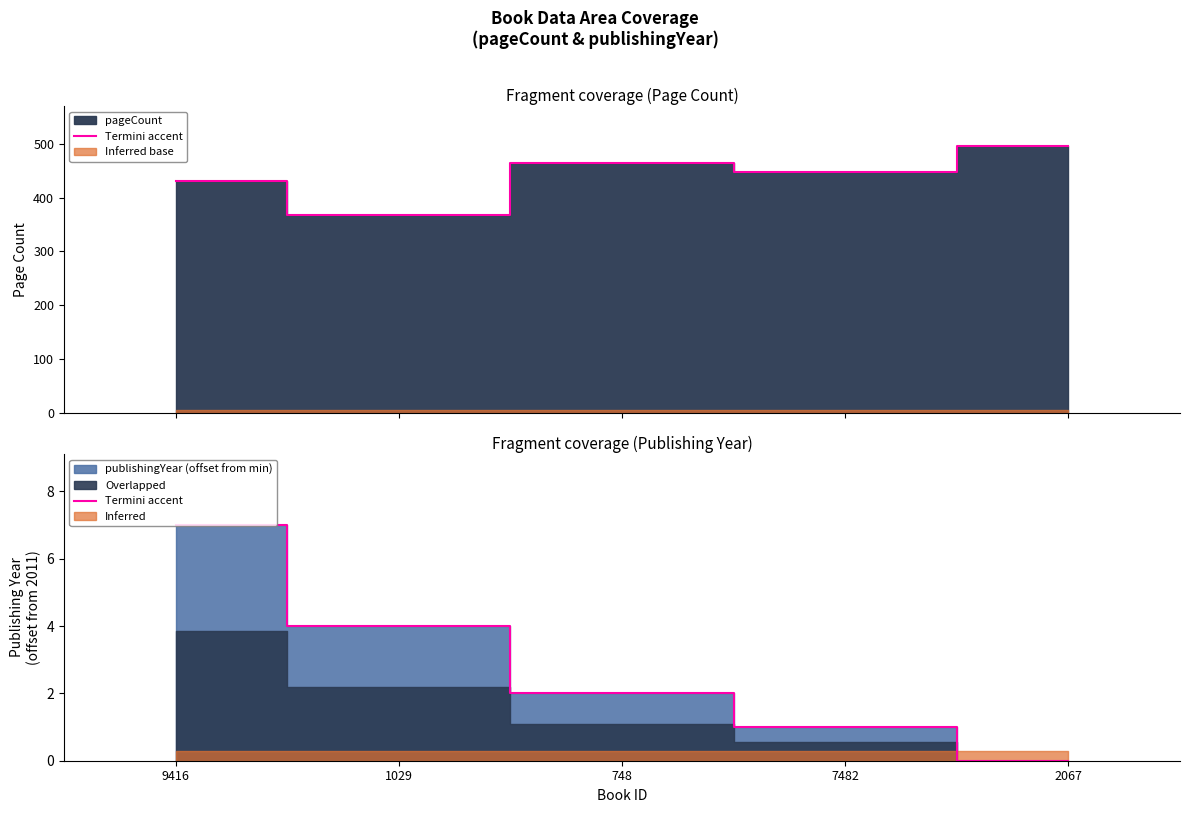

What is the label of the 2nd point from the left?

1029